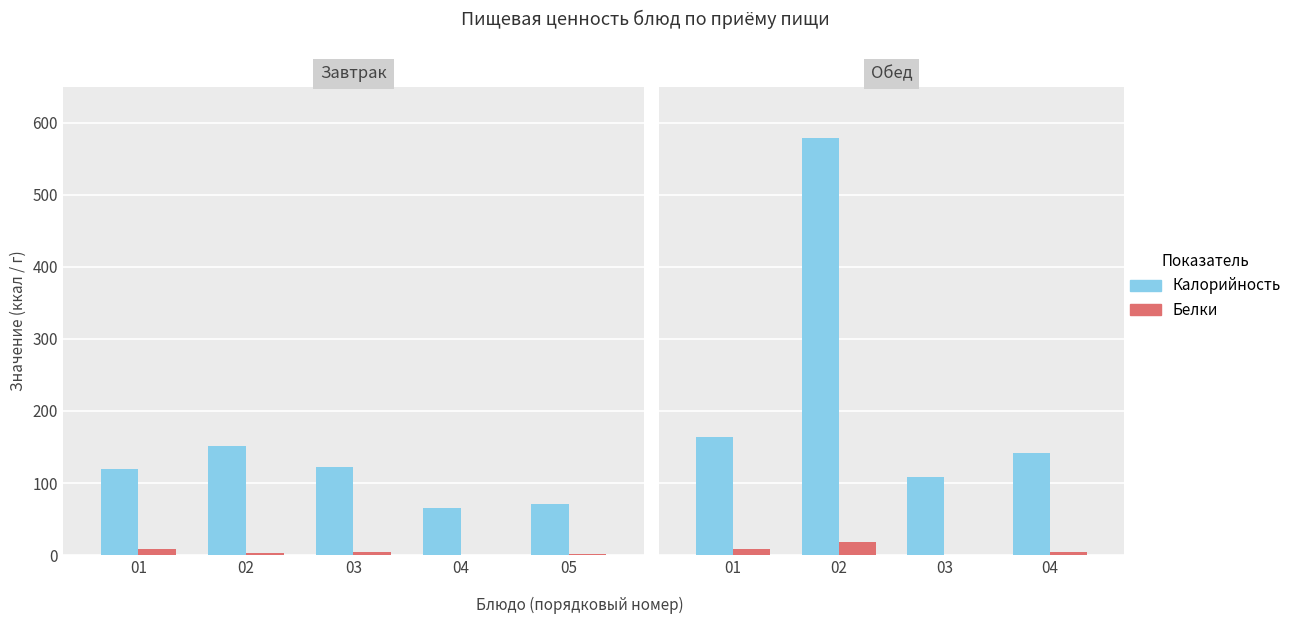

What is the value of the Белки bar at the 4th from the left?

4